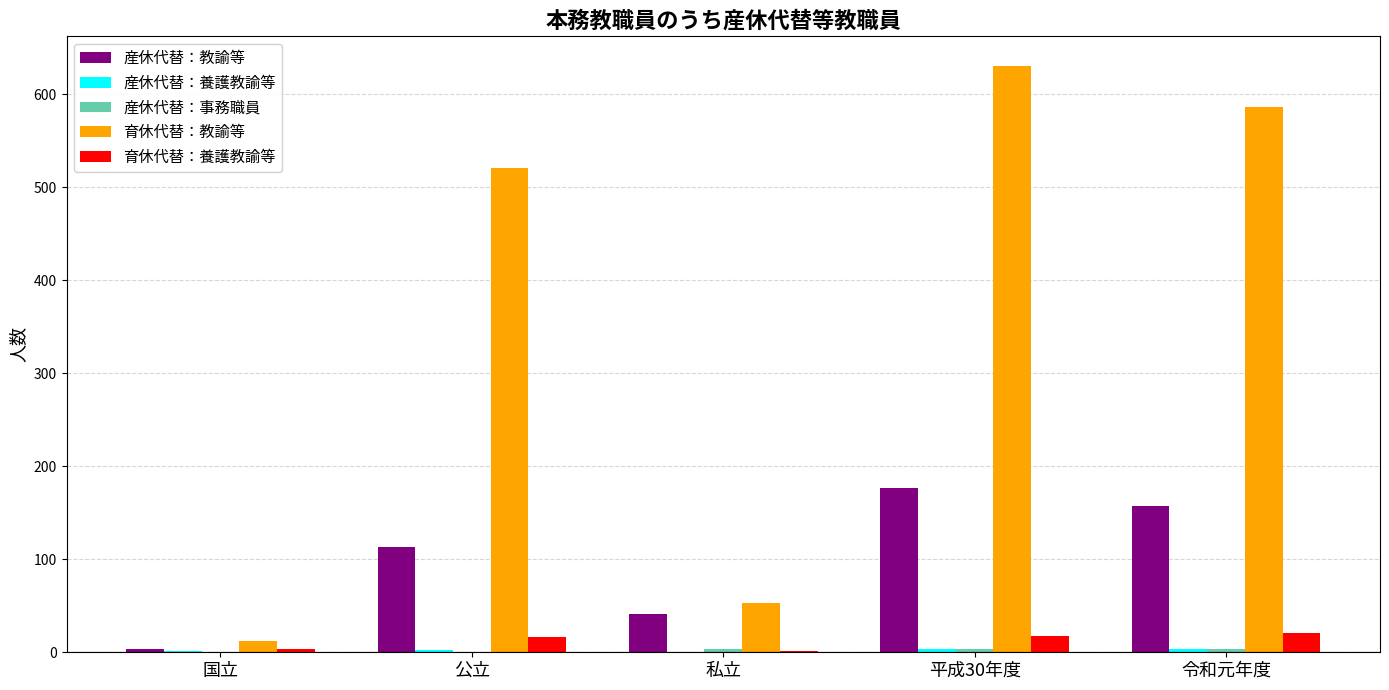

What is the difference between the 育休代替：教諭等 values at 国立 and 令和元年度?

574